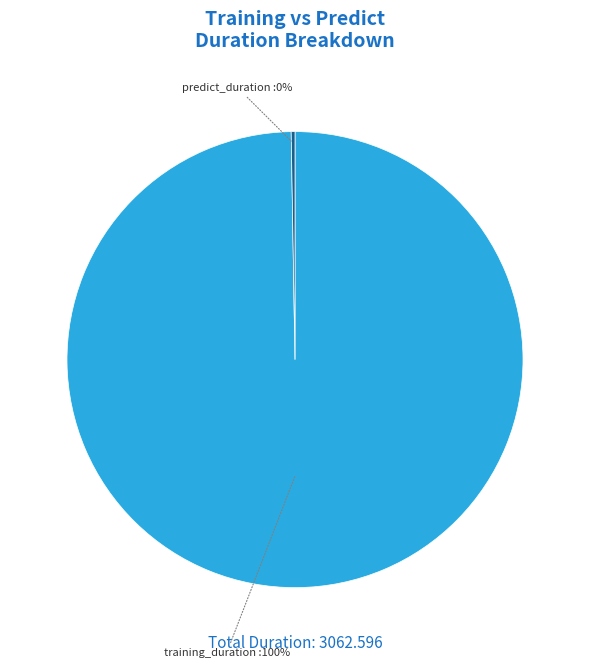

Is there any slice that represents more than half of the pie?

Yes